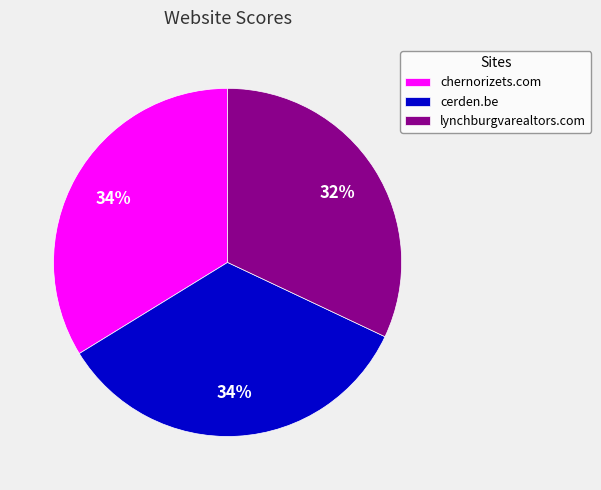

Do chernorizets.com and cerden.be together represent more than half of the pie?

Yes